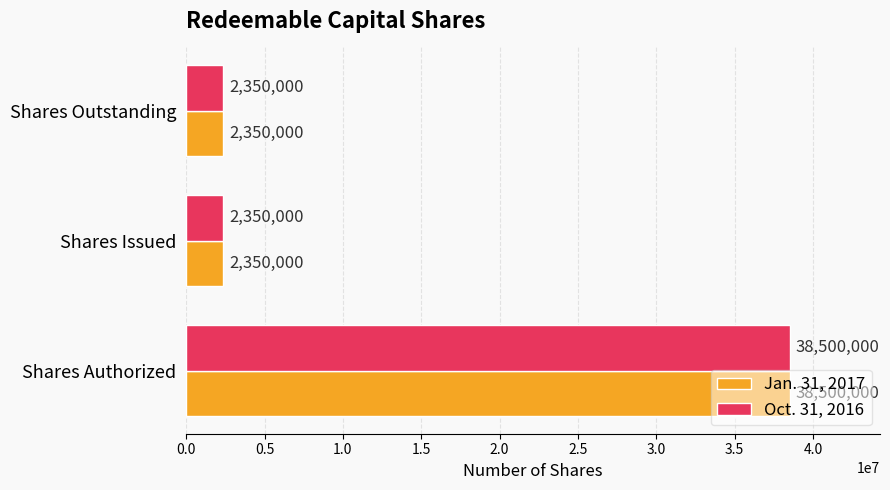

What is the total value across all series at Shares Authorized?

77000000